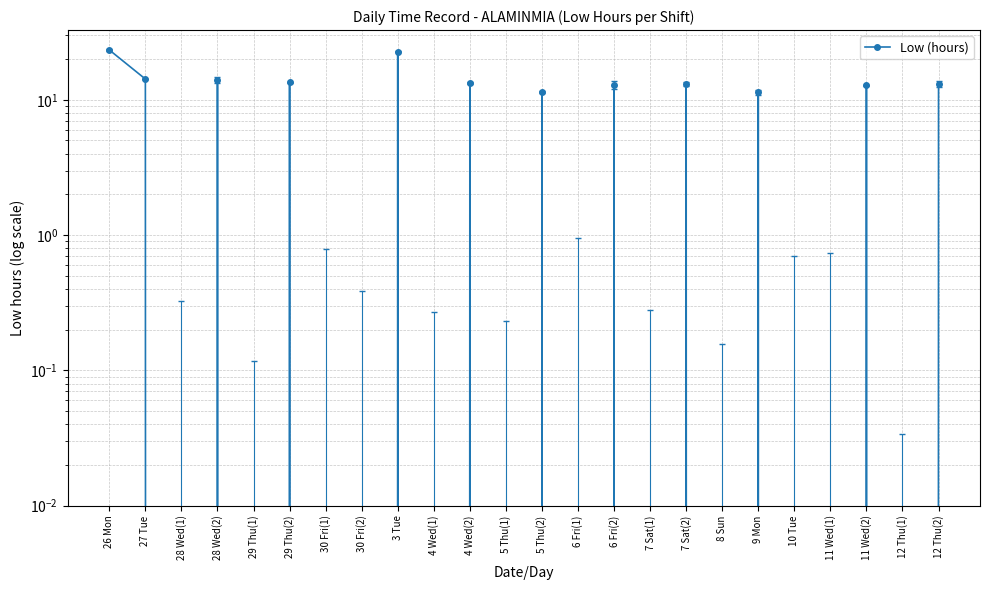

At which label is the value closest to 11?

9 Mon